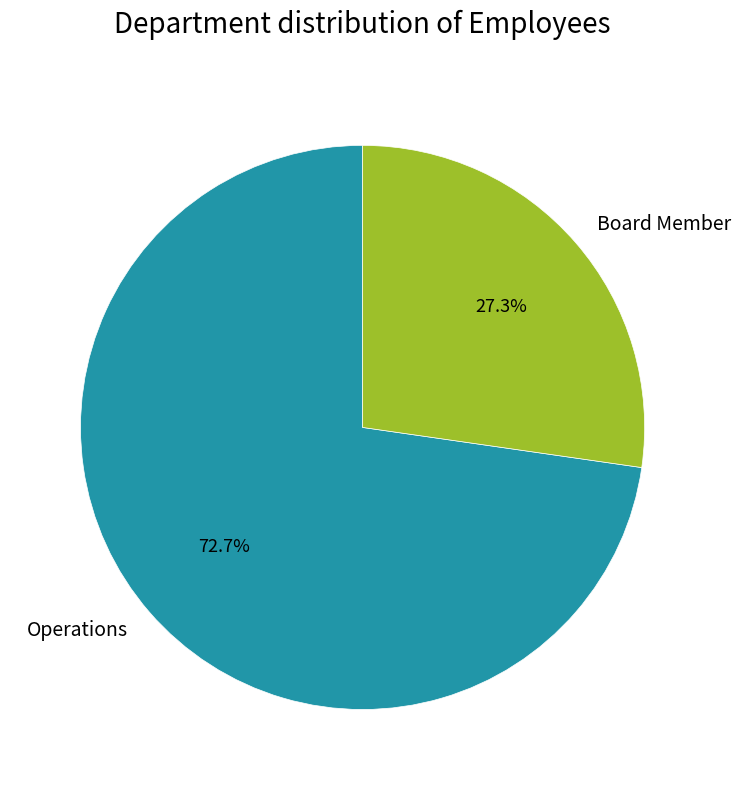

Between Operations and Board Member, which is larger?

Operations